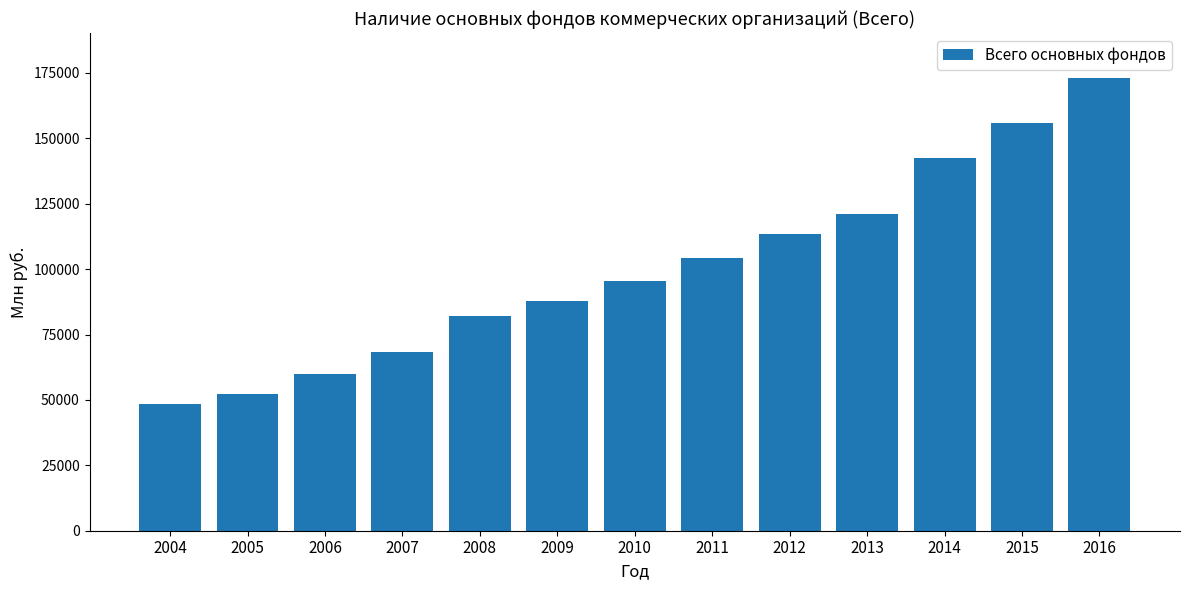

What is the difference between the second highest and minimum values?

107449